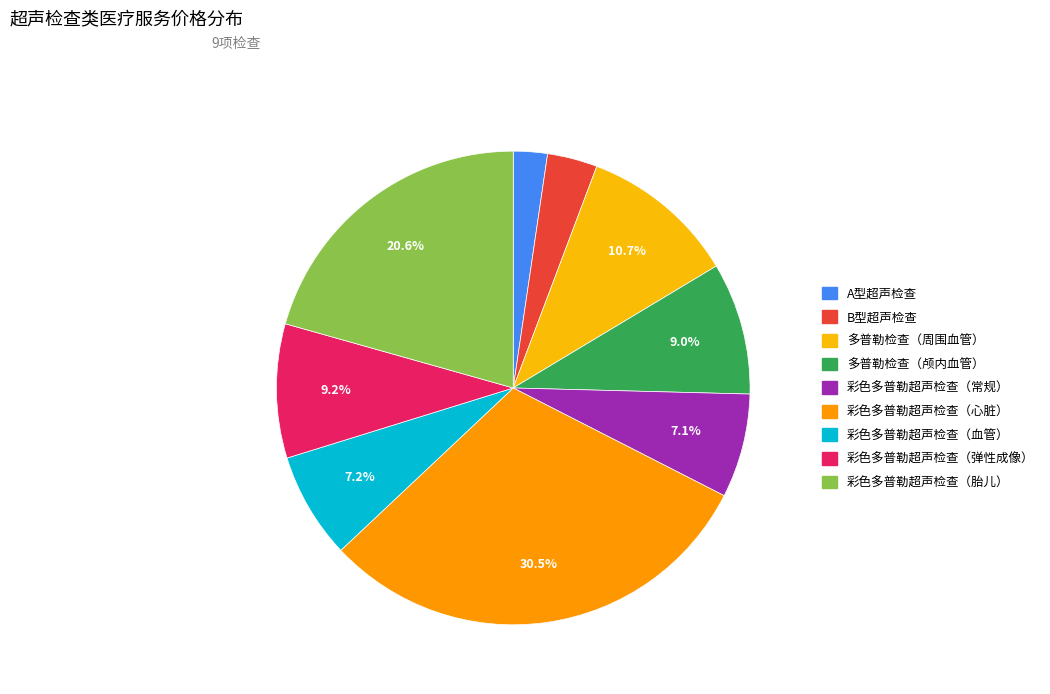

To the nearest percent, what is the difference between the 彩色多普勒超声检查（心脏） and 多普勒检查（周围血管） slice percentages?

20%